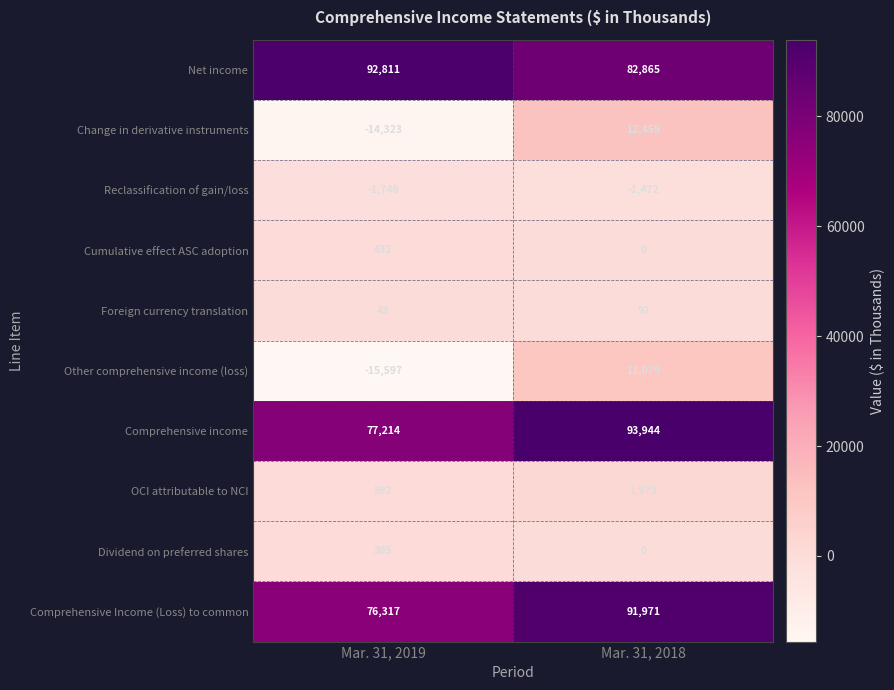

What is the greatest value displayed?

93944